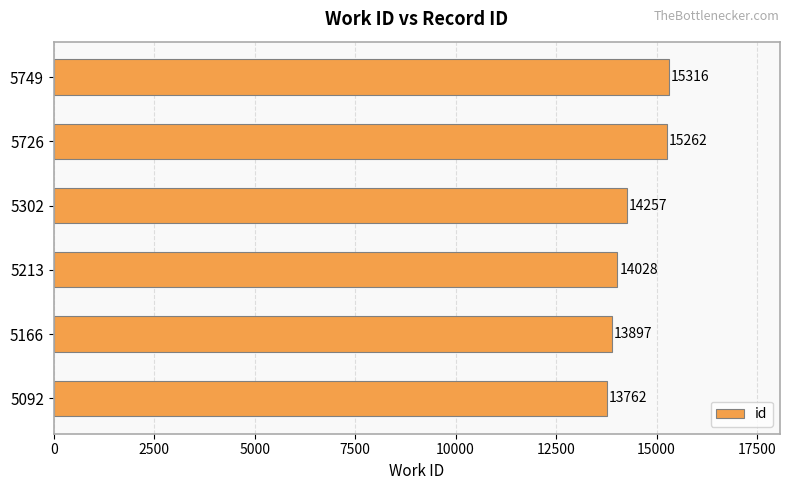

The chart shows a value of 15316 at 5749. True or false?

True